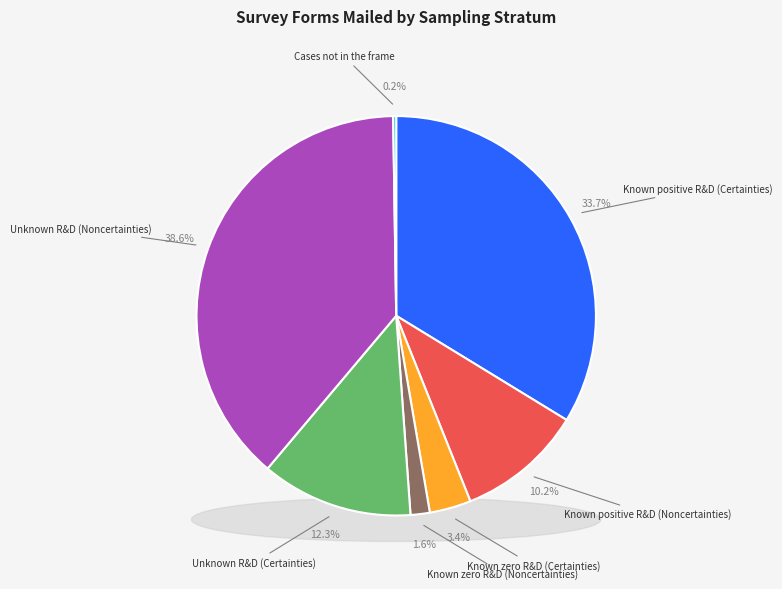

Rank the categories by value from lowest to highest.

Cases not in the frame, Known zero R&D (Noncertainties), Known zero R&D (Certainties), Known positive R&D (Noncertainties), Unknown R&D (Certainties), Known positive R&D (Certainties), Unknown R&D (Noncertainties)